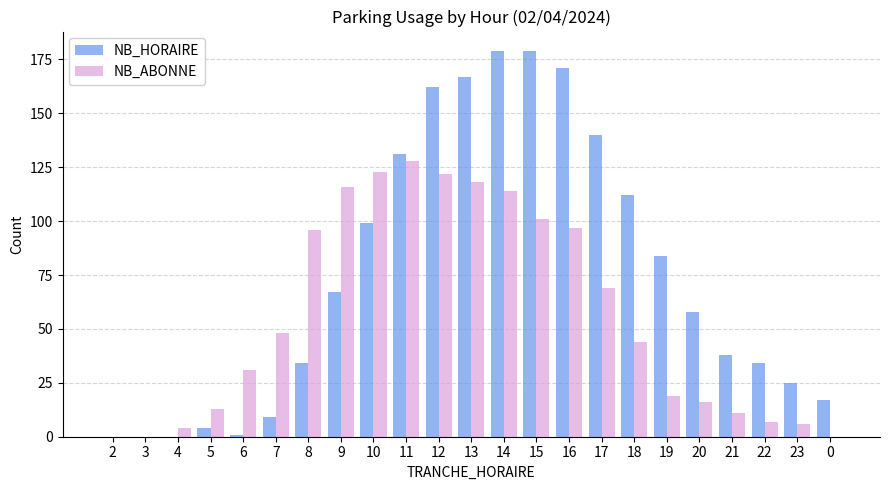

What is the maximum value shown in the chart?

179